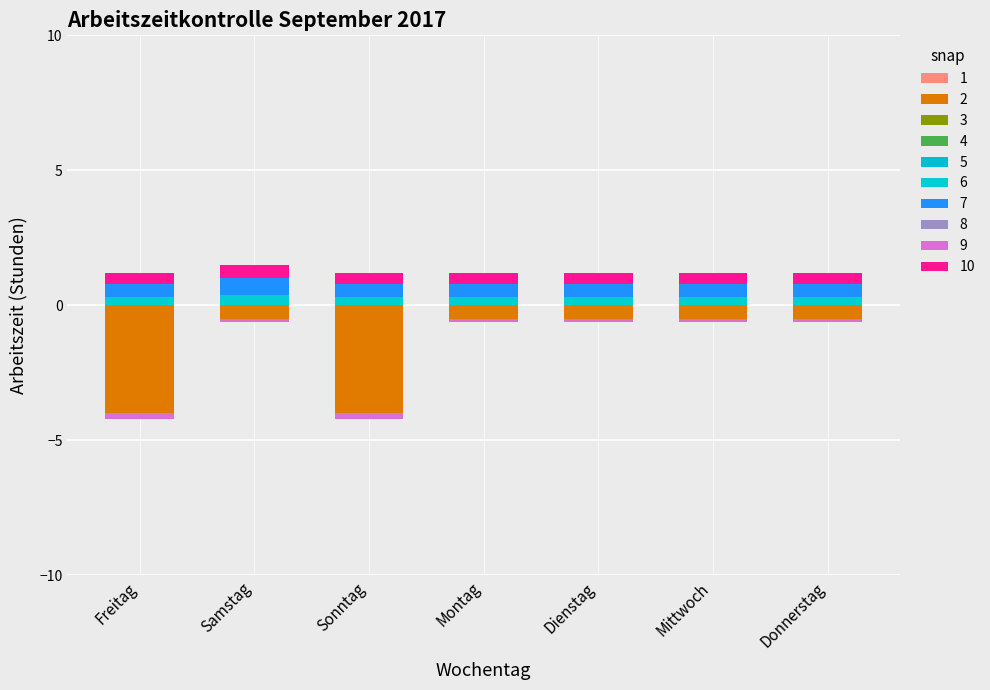

What is the total value across all series at Samstag?

0.9